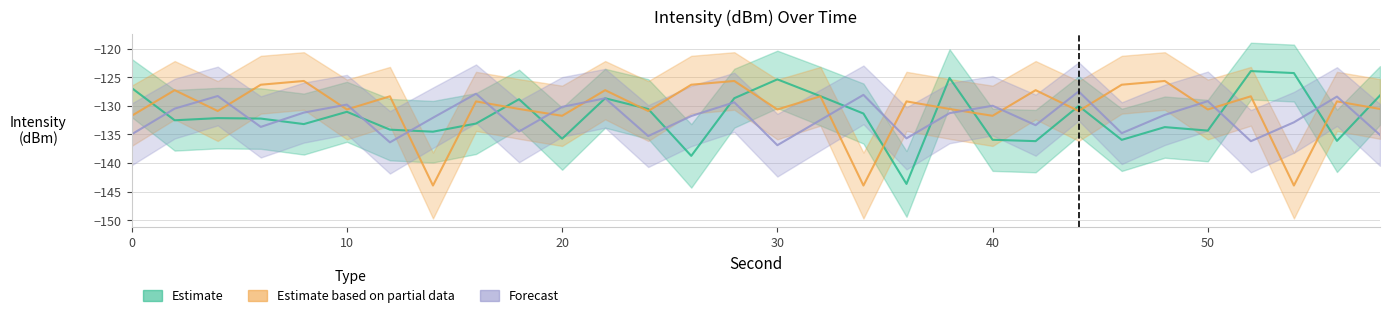

What is the smallest value displayed?

-143.9